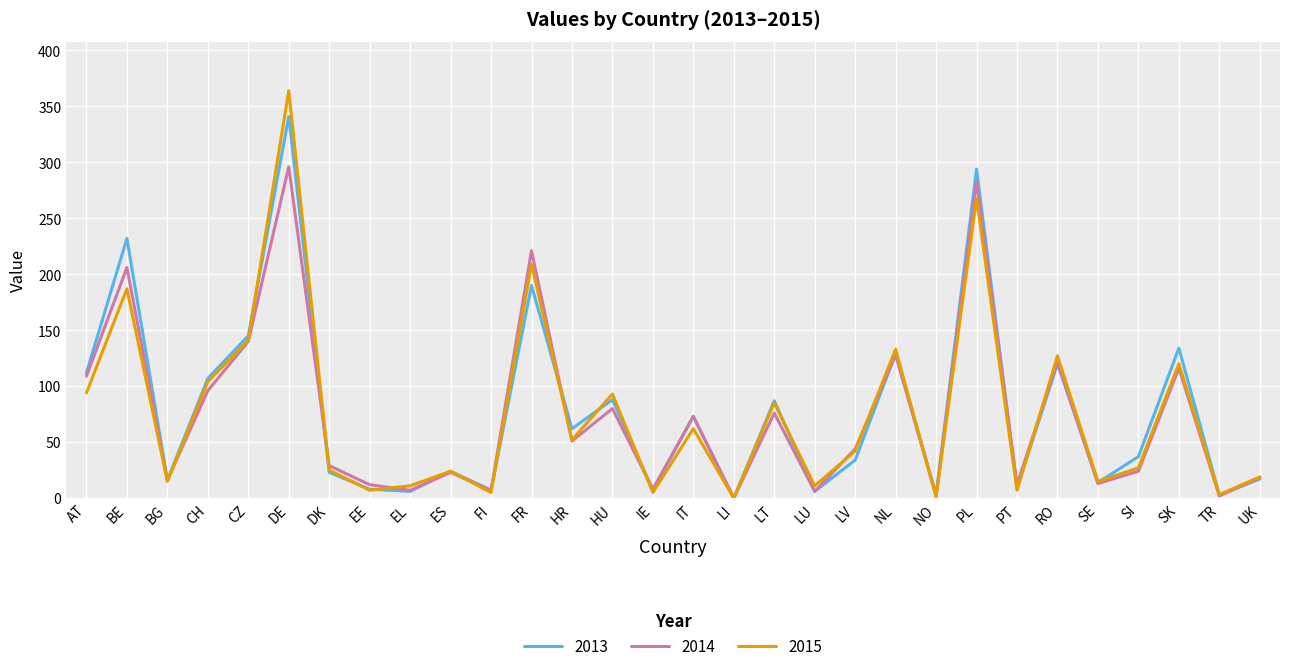

What is the sum of all 2015 values?

2256